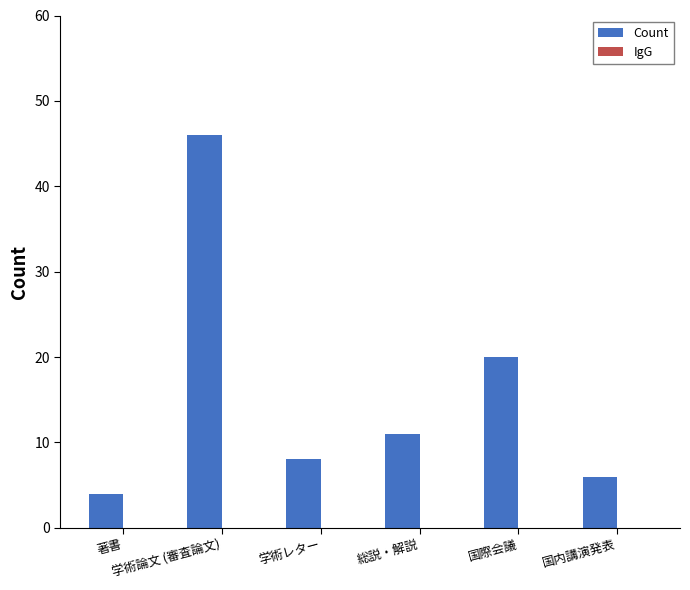

What is the label of the 6th bar from the right?

著書